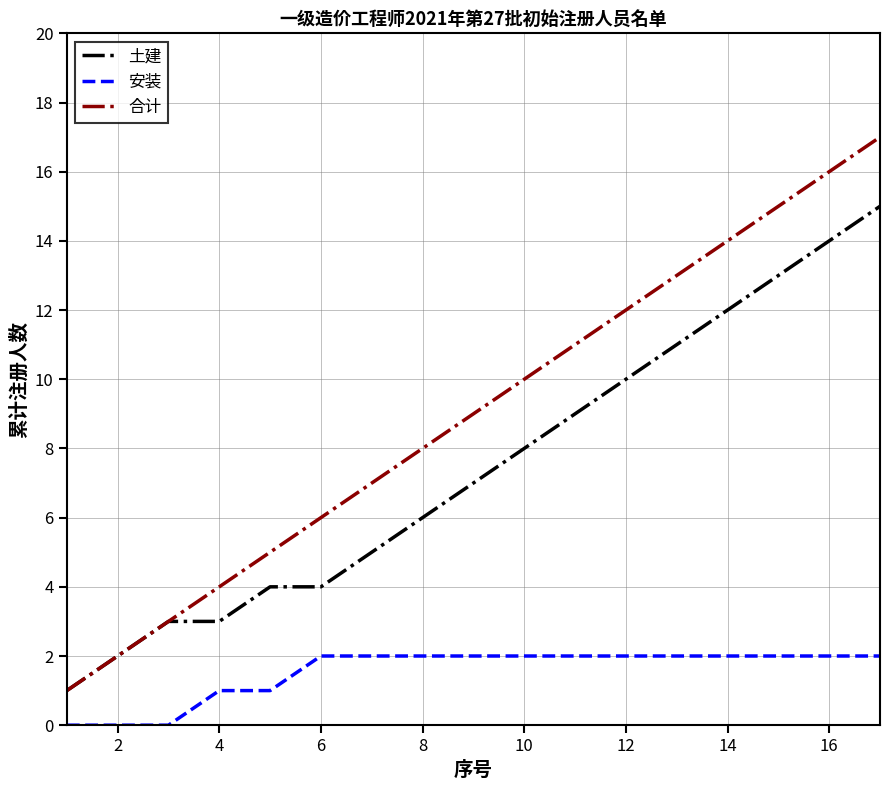

True or false: 安装 and 合计 cross at least once.

False